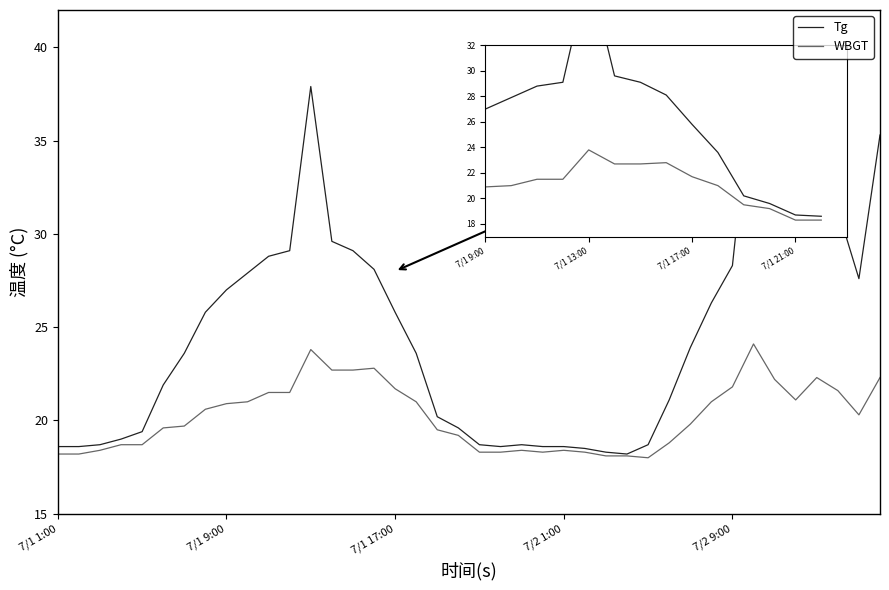

What is the maximum value for WBGT?

24.1